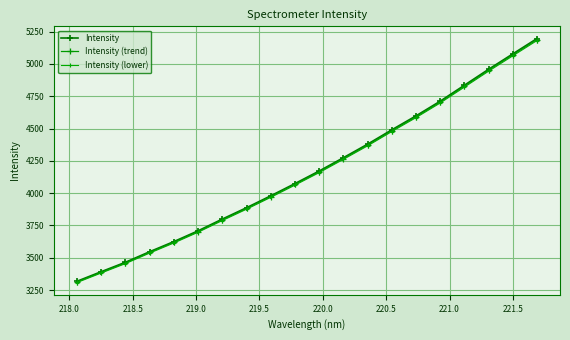

Which series has the largest range (max minus min)?

Intensity